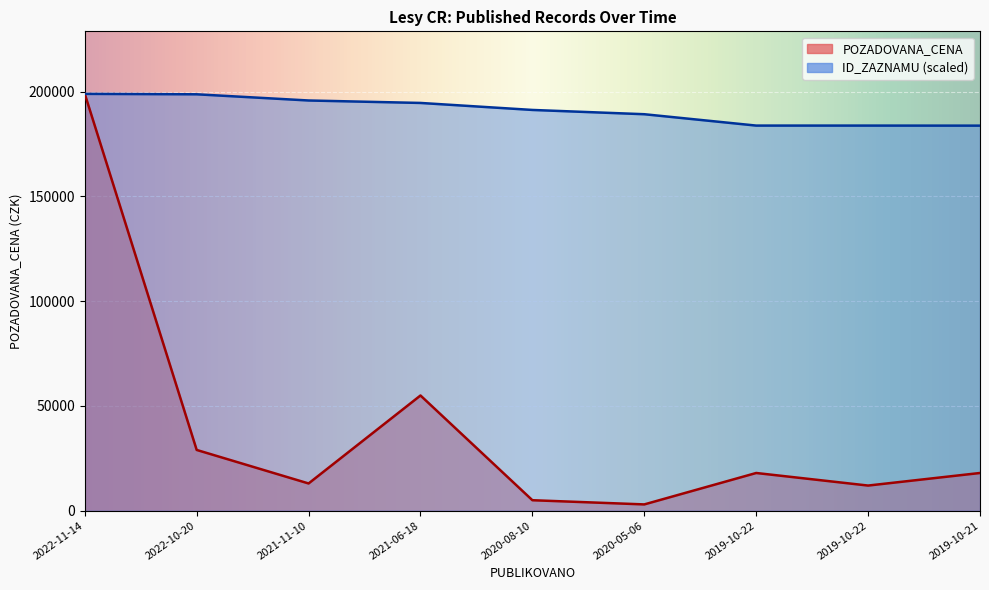

What is the difference between the maximum and minimum values in the POZADOVANA_CENA series?

196000.0